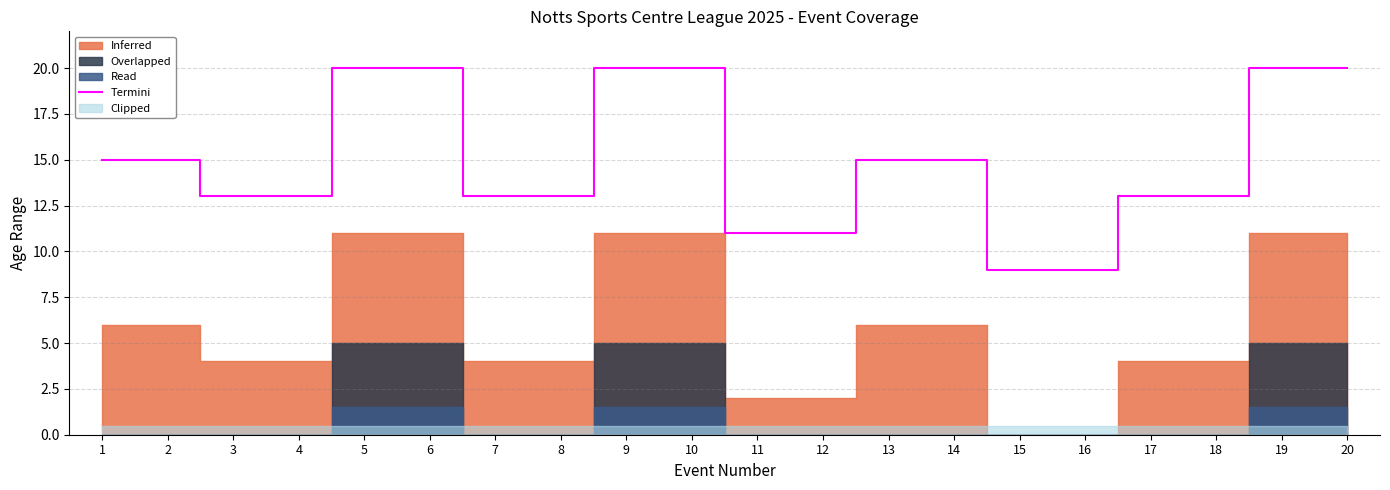

True or false: the data has more than 0 interior local peaks.

False